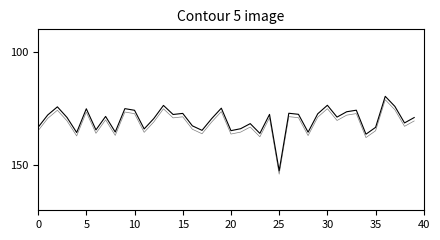

Does the chart display data point markers on the line(s)?

No